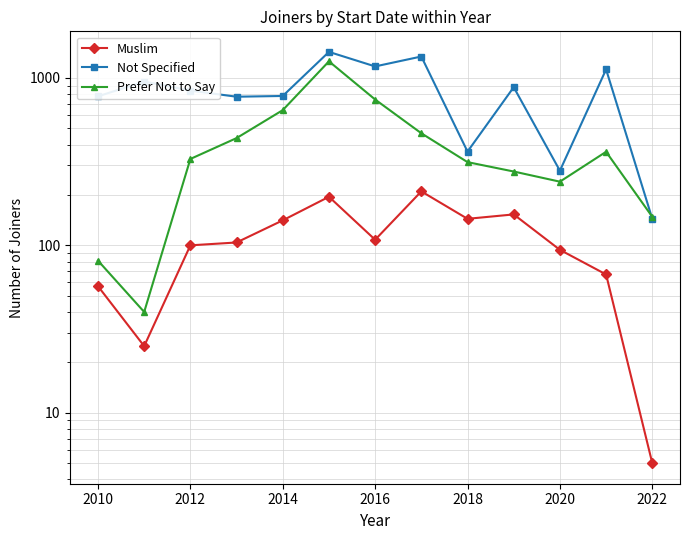

How many data points does each series have?

13